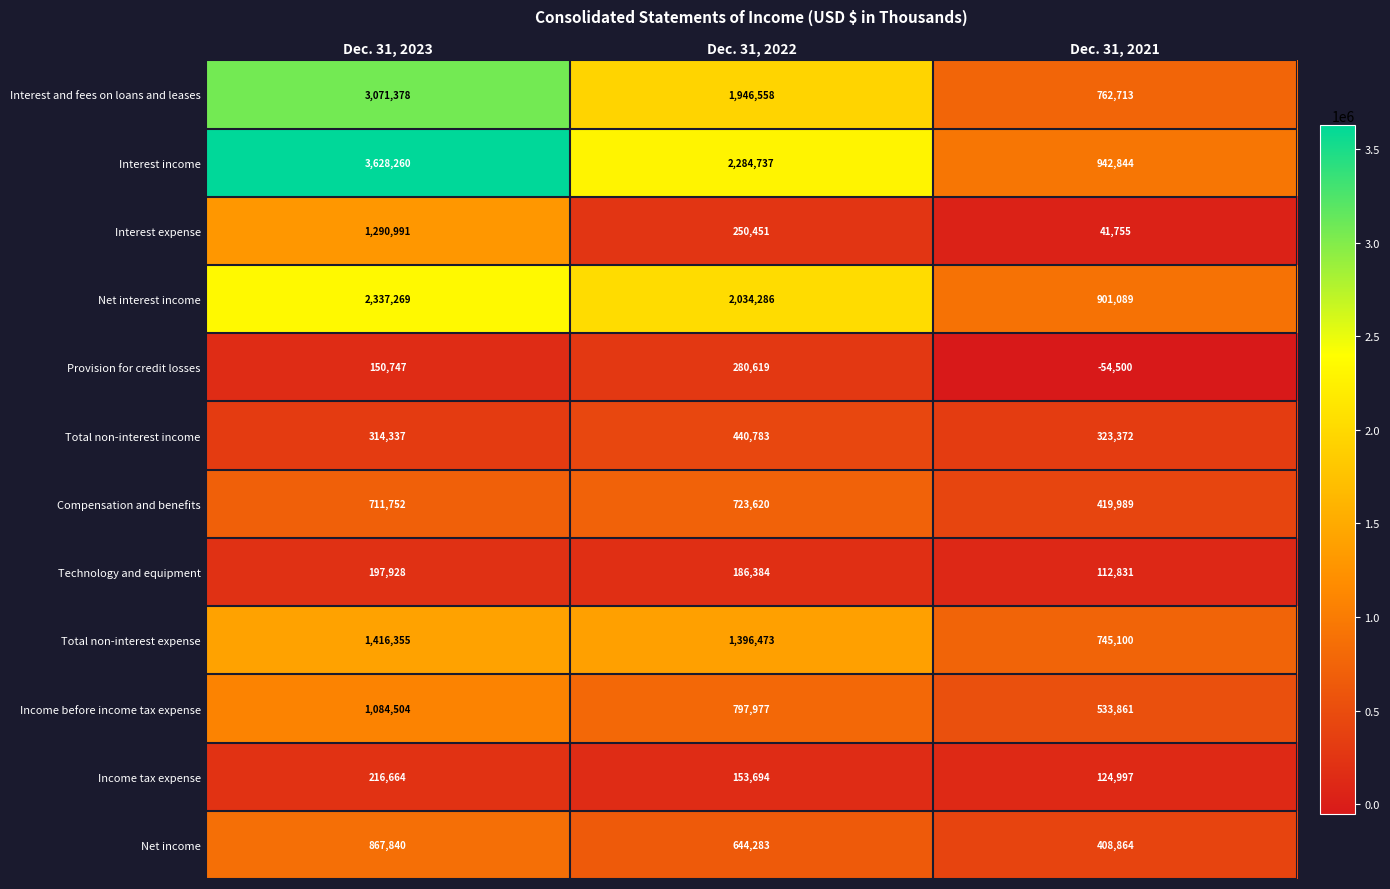

How many categories are shown in the chart?

3